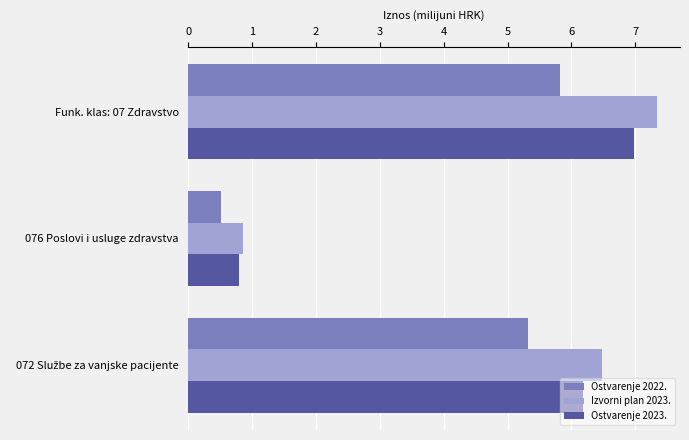

Which category has the lowest value across all series?

076 Poslovi i usluge zdravstva